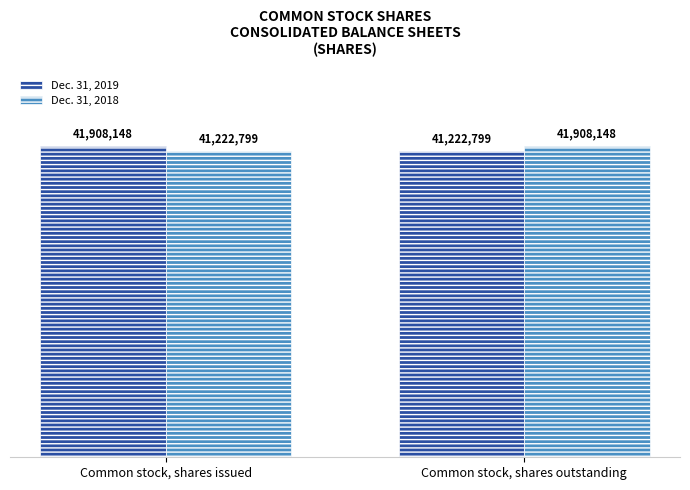

What is the label of the 2nd bar from the left?

Common stock, shares outstanding